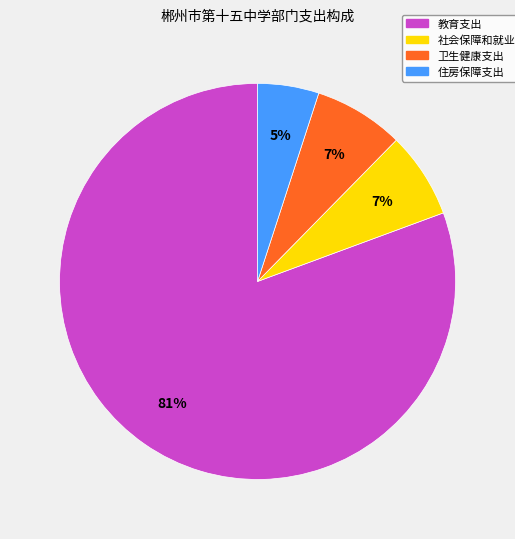

Is the sum of 住房保障支出 and 社会保障和就业支出 greater than half?

No